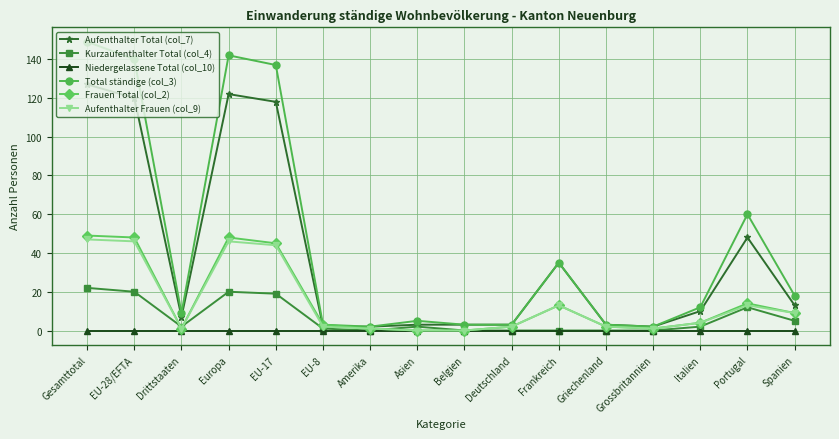

How many distinct data groups are displayed?

6